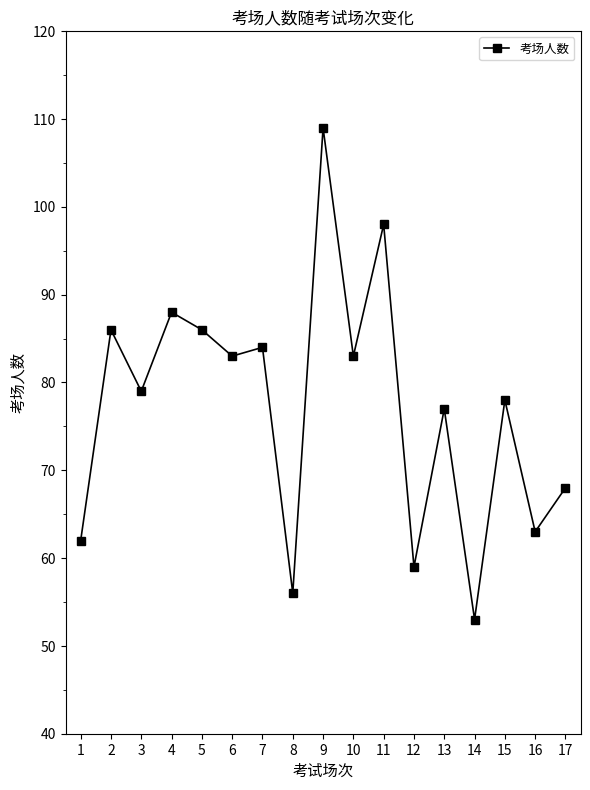

How many interior local valleys (lower than both neighbors) does the data have?

7